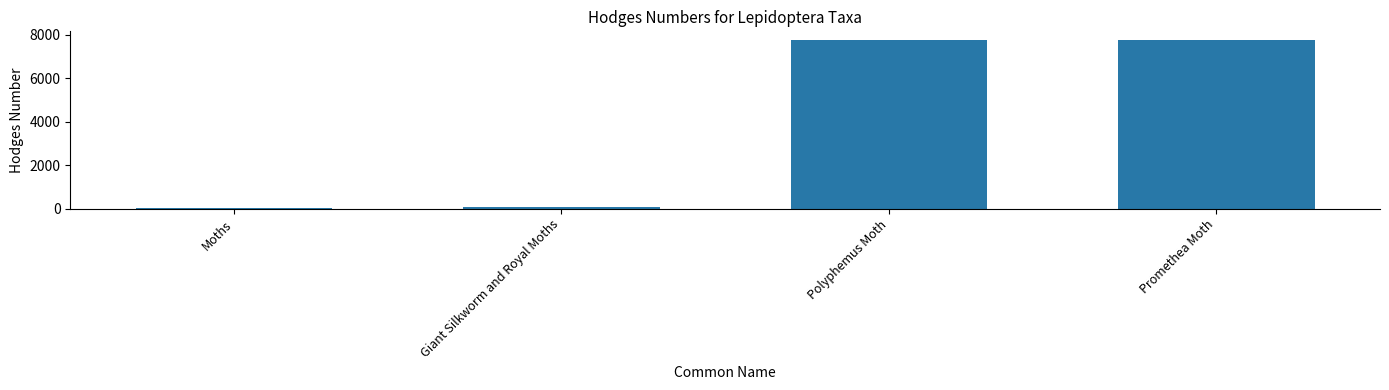

Is it true that the value at Giant Silkworm and Royal Moths is 89.3?

True